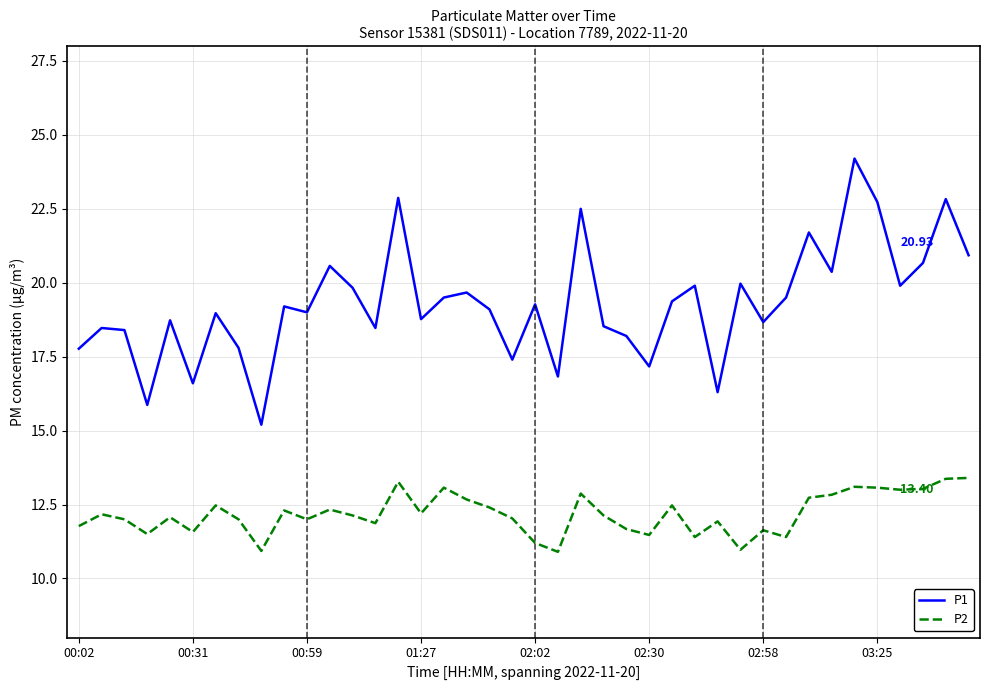

True or false: P1 and P2 intersect in this chart.

False